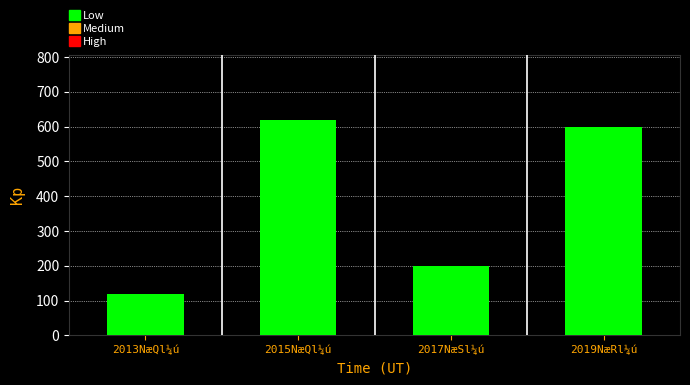

What value does the data have at 2019NæRl¼ú?

600